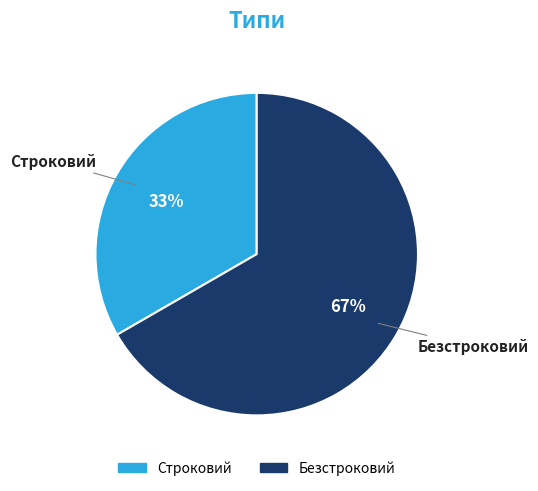

Do Строковий and Безстроковий together represent more than half of the pie?

Yes